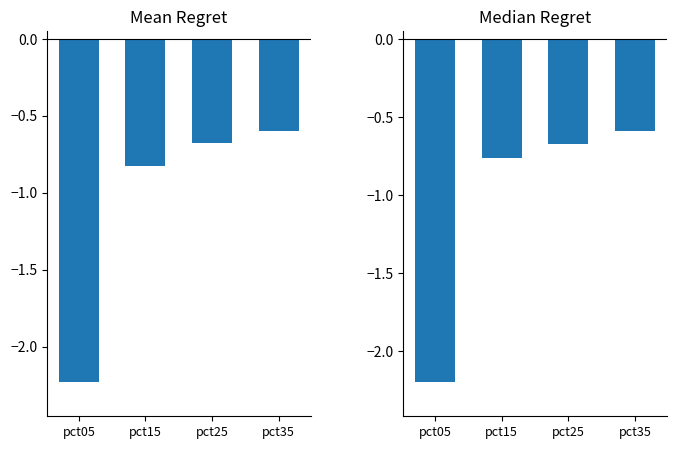

Does the chart contain any negative values?

Yes